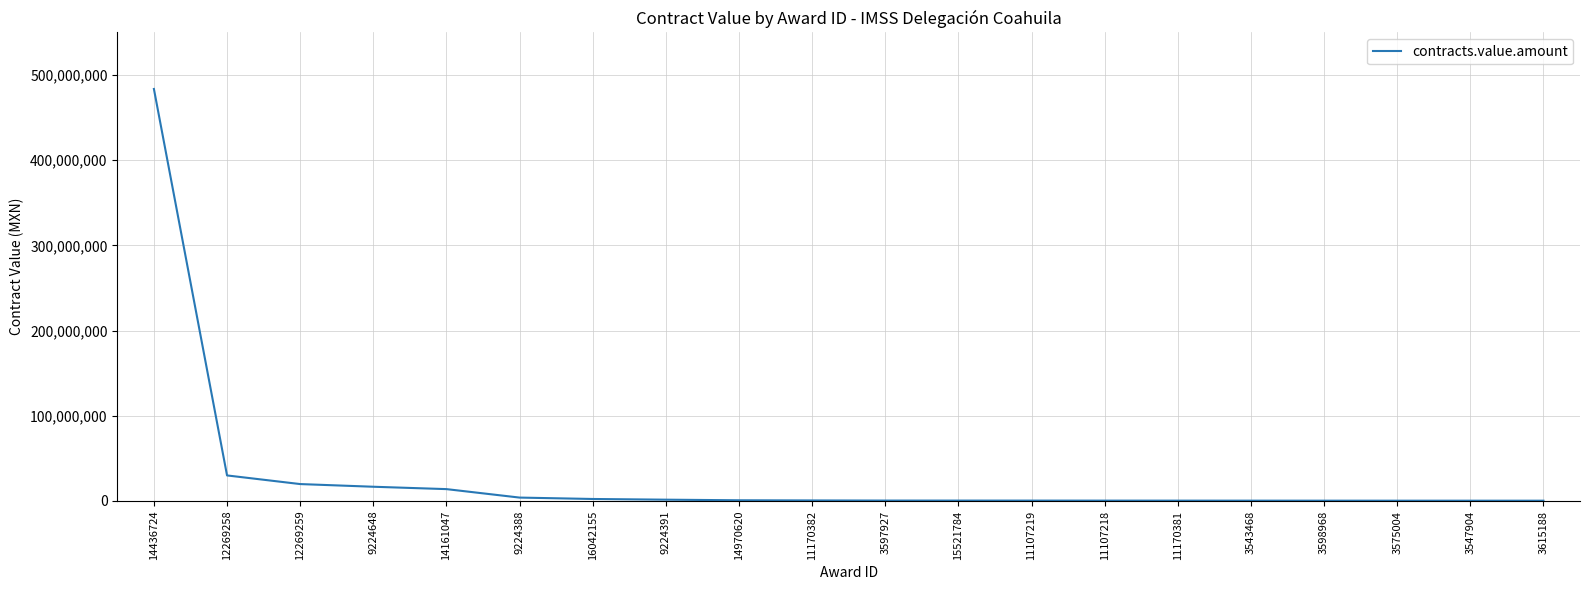

At which category does the chart reach its peak across all series?

14436724